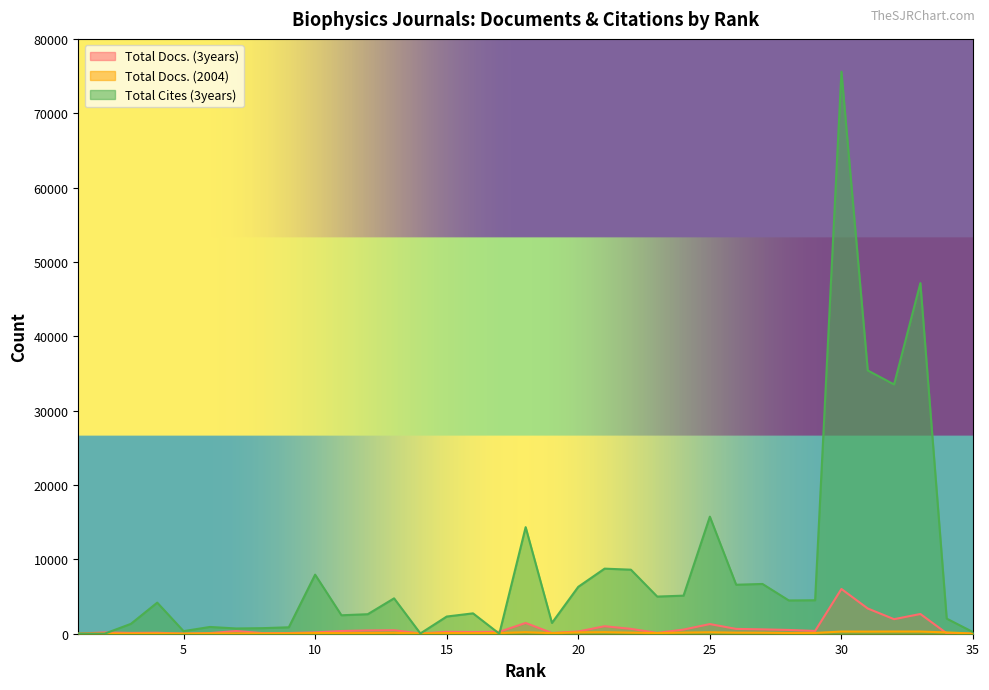

Between 32 and 21, which is larger?

32